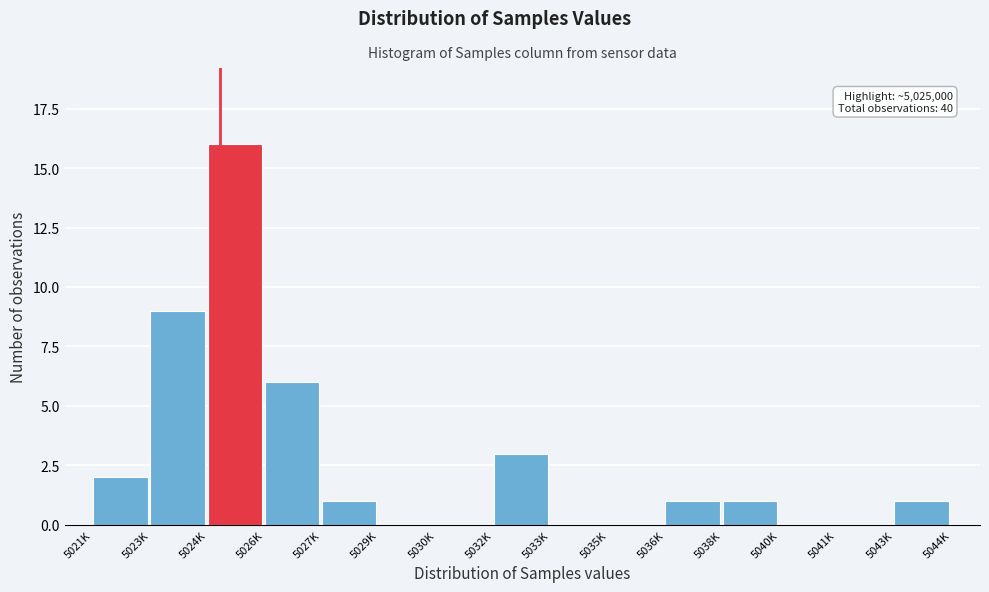

Reading right to left, list all the values displayed in this chart.

5043K=1	5041K=0	5040K=0	5038K=1	5036K=1	5035K=0	5033K=0	5032K=3	5030K=0	5029K=0	5027K=1	5026K=6	5024K=16	5023K=9	5021K=2